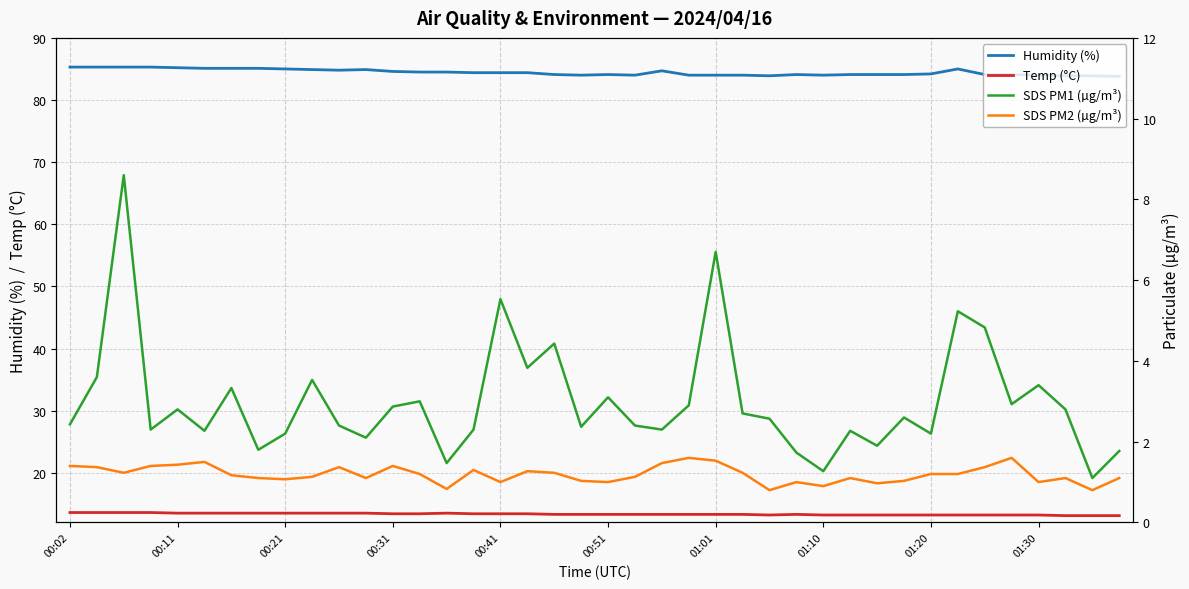

What is the maximum value for Humidity (%)?

85.3